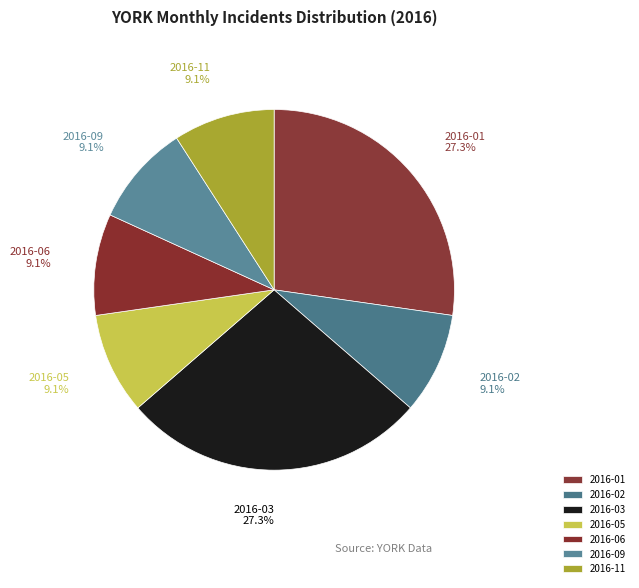

The 2016-03 slice represents 27% of the pie. True or false?

True